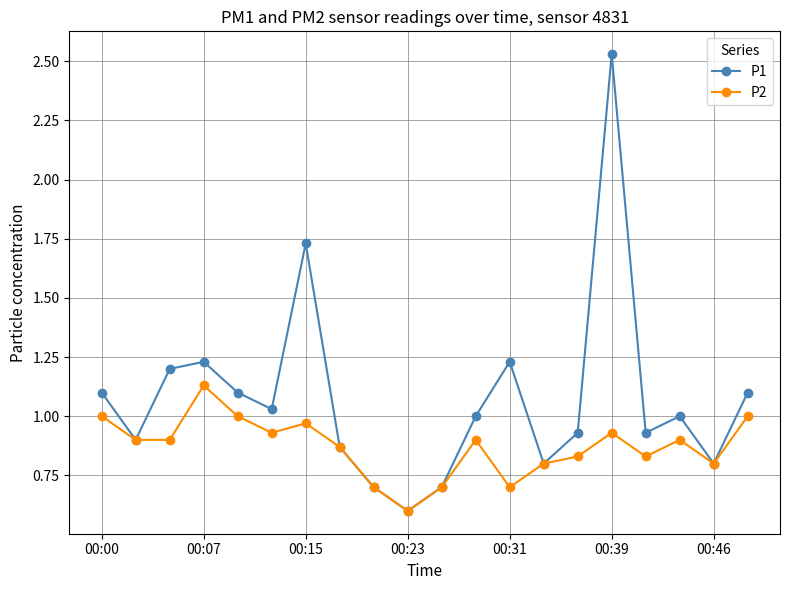

List the series in order of their overall mean, lowest first.

P2, P1